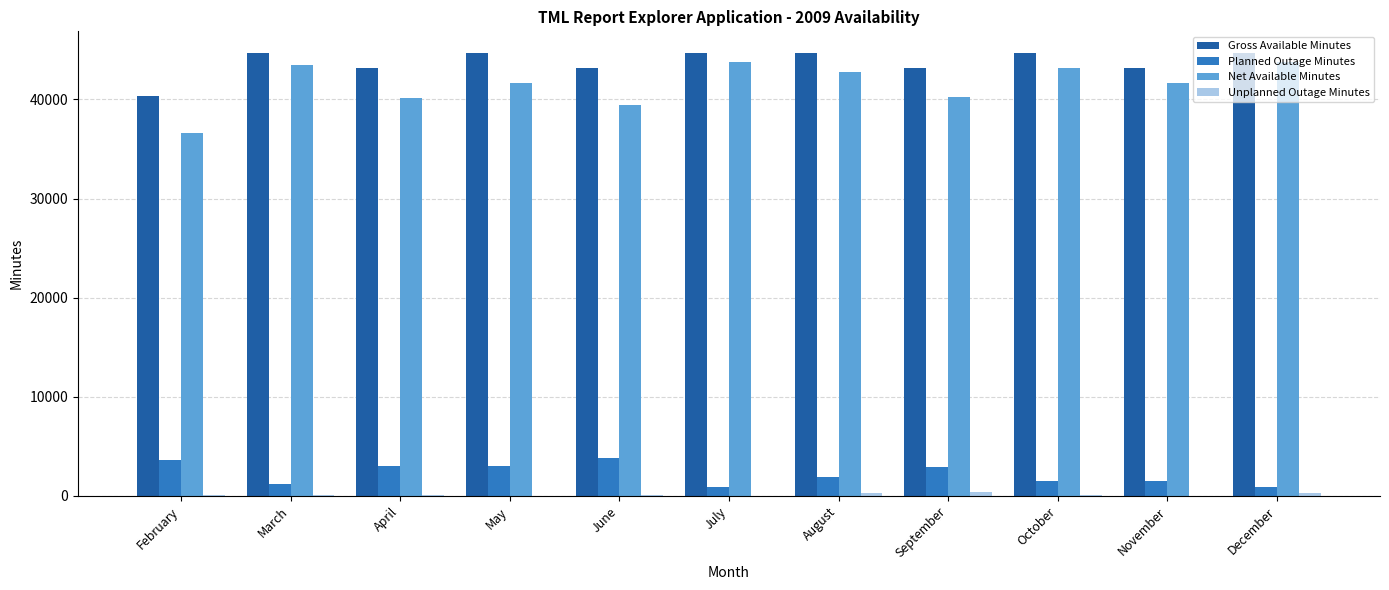

What is the sum of all Net Available Minutes values?

456619